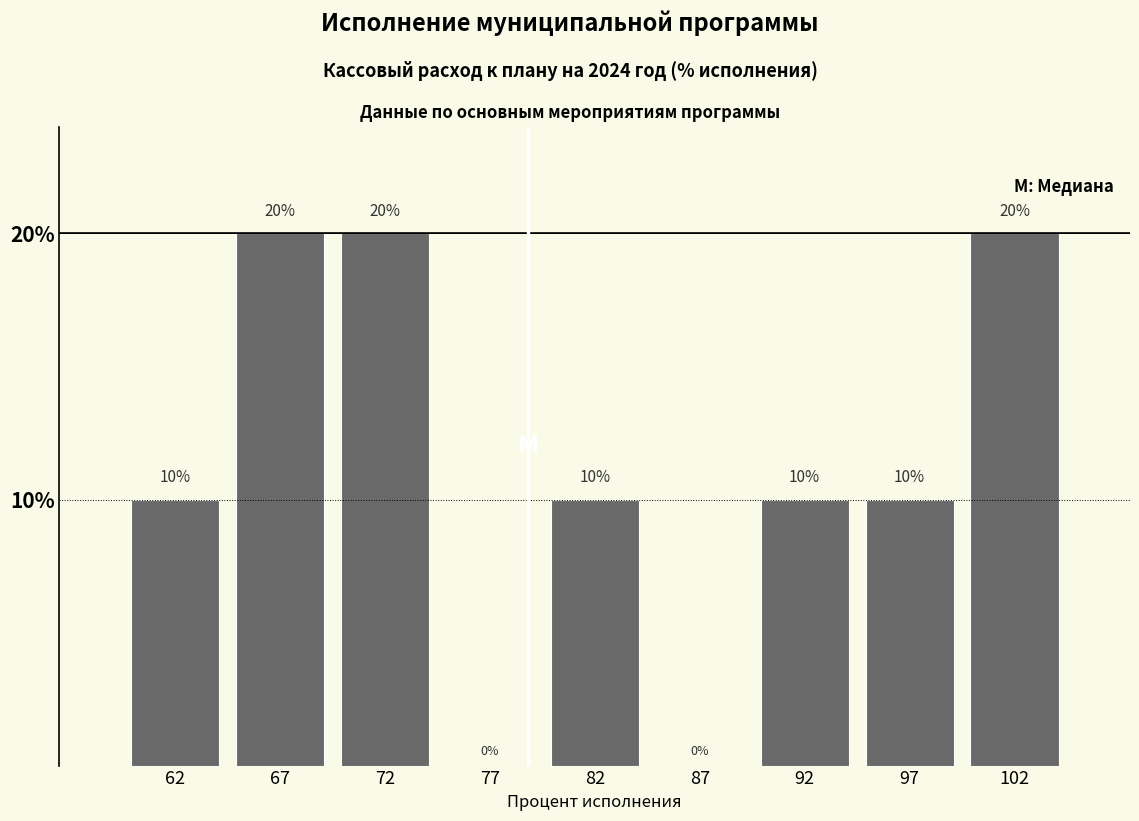

Reading left to right, list every bar in this chart as the range it spans on the x-axis followed by its height.

60 to 65: 10
65 to 70: 20
70 to 75: 20
75 to 80: 0
80 to 85: 10
85 to 90: 0
90 to 95: 10
95 to 100: 10
100 to 105: 20